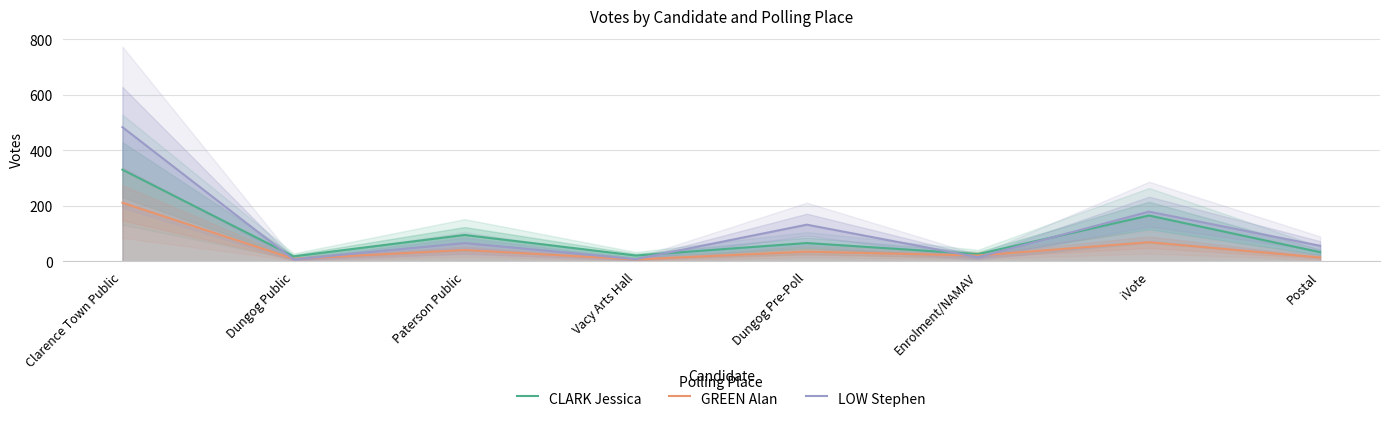

Does the chart display data point markers on the line(s)?

No